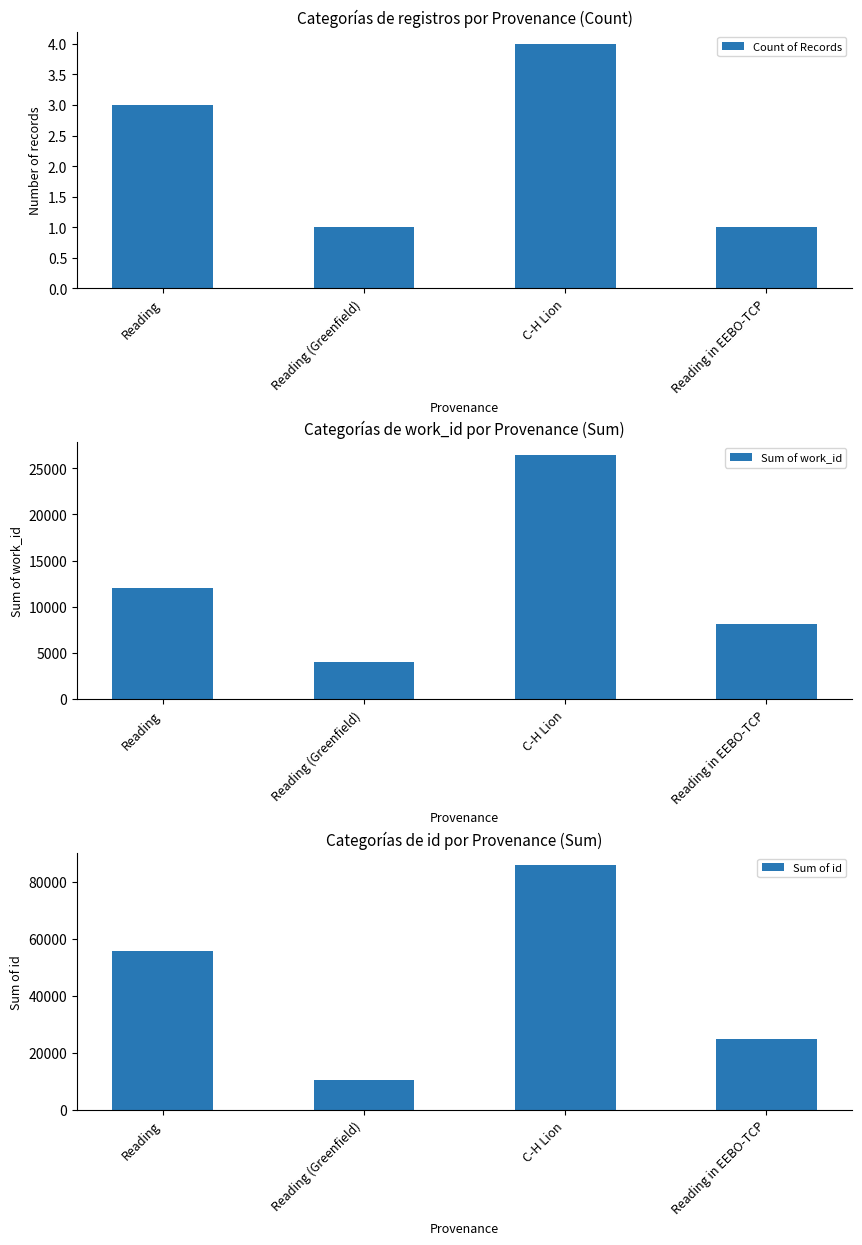

Which category has the lowest value in the Sum of id series?

Reading (Greenfield)